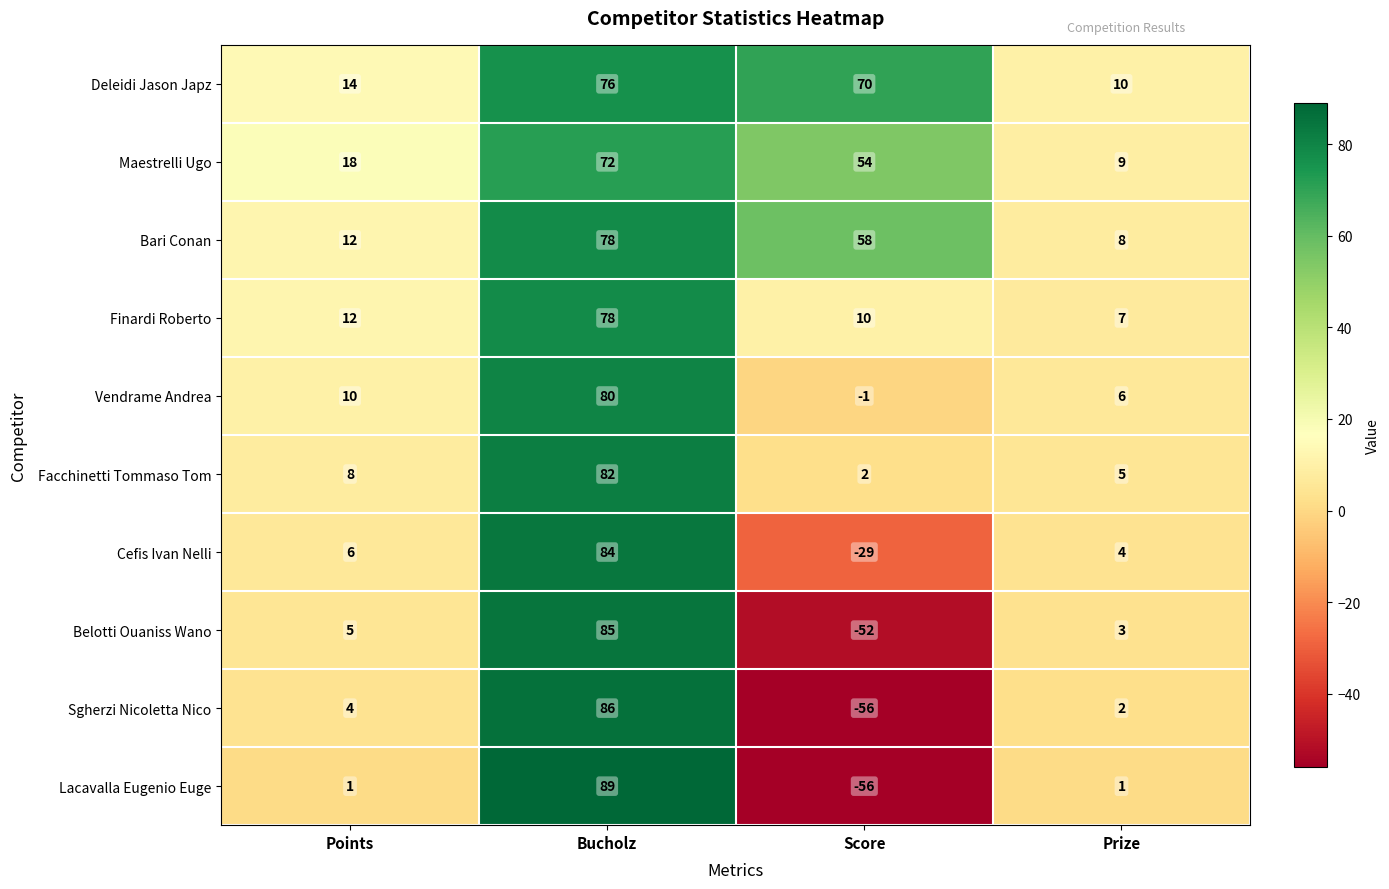

What is the difference between the maximum and minimum values in the Finardi Roberto series?

71